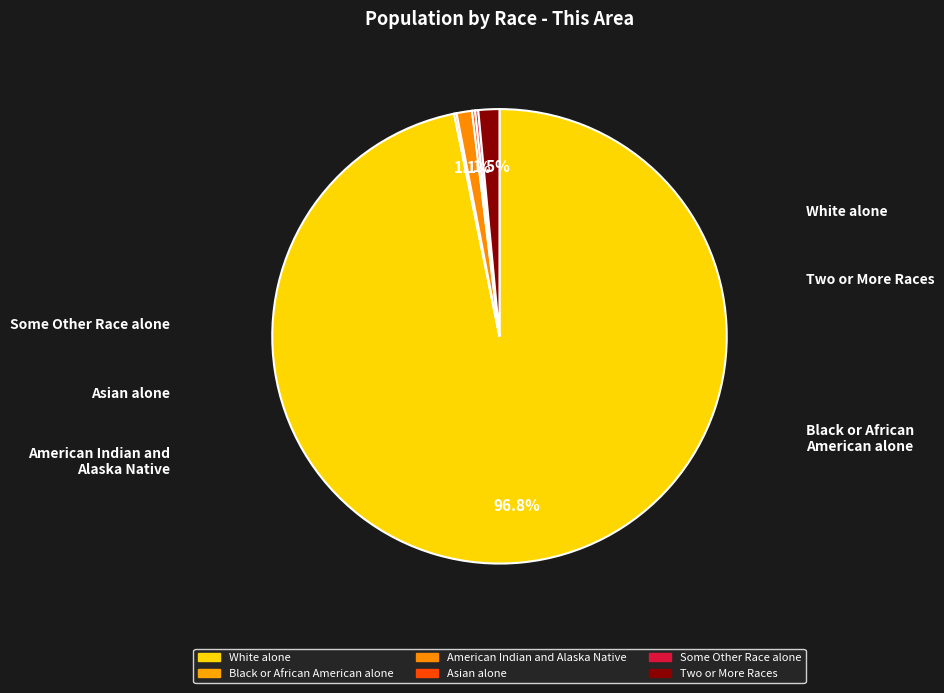

Is it true that Black or African American alone is 0% of the pie?

True